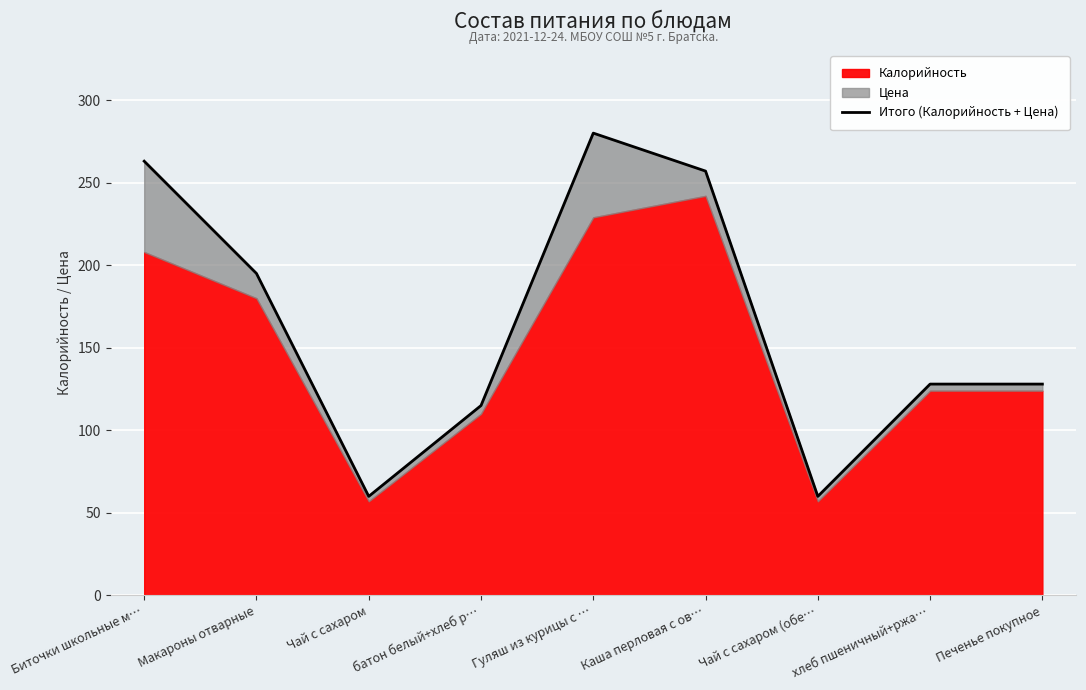

What is the difference between the maximum and minimum values?

220